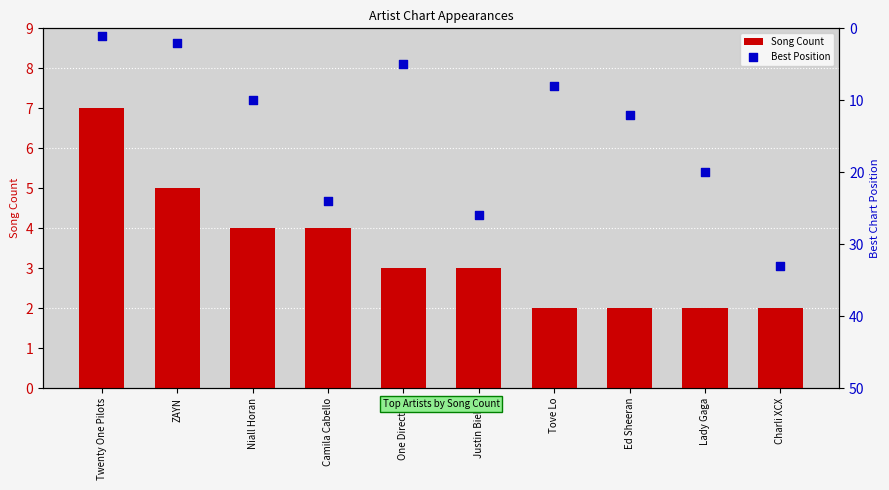

Which series has the largest Y range (max minus min)?

Best Position